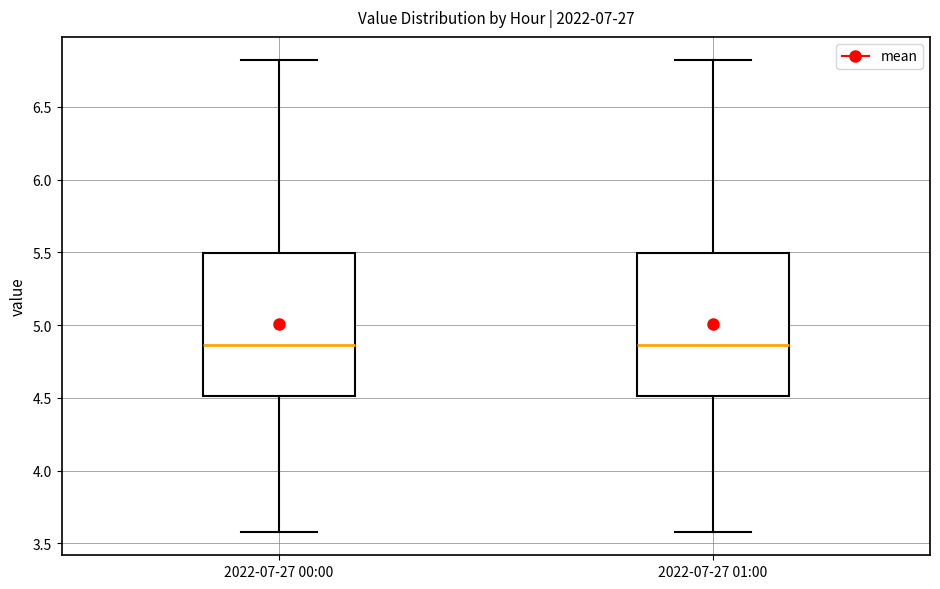

Reading left to right, transcribe this box plot: for each box, give where its median line is, the range the box spans, and where its two whiskers end, as read against the y-axis. The values are not printed on the chart, so give them approximately, as read against the axis.

2022-07-27 00:00: median 4.85, box 4.50 to 5.50, whiskers 3.60 to 6.80
2022-07-27 01:00: median 4.85, box 4.50 to 5.50, whiskers 3.60 to 6.80